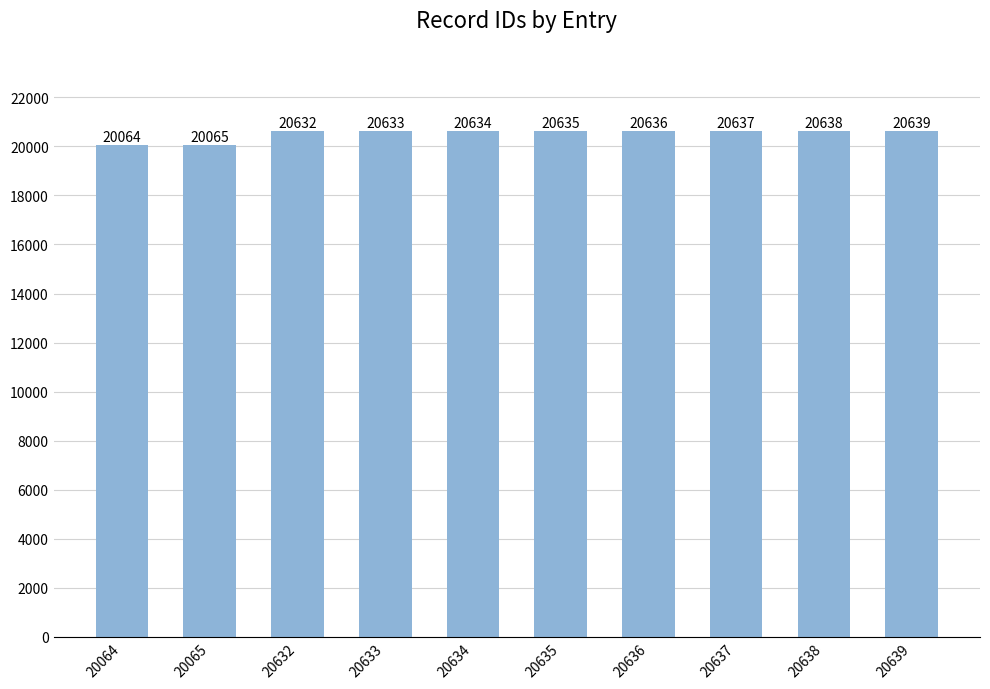

Does the chart contain any negative values?

No